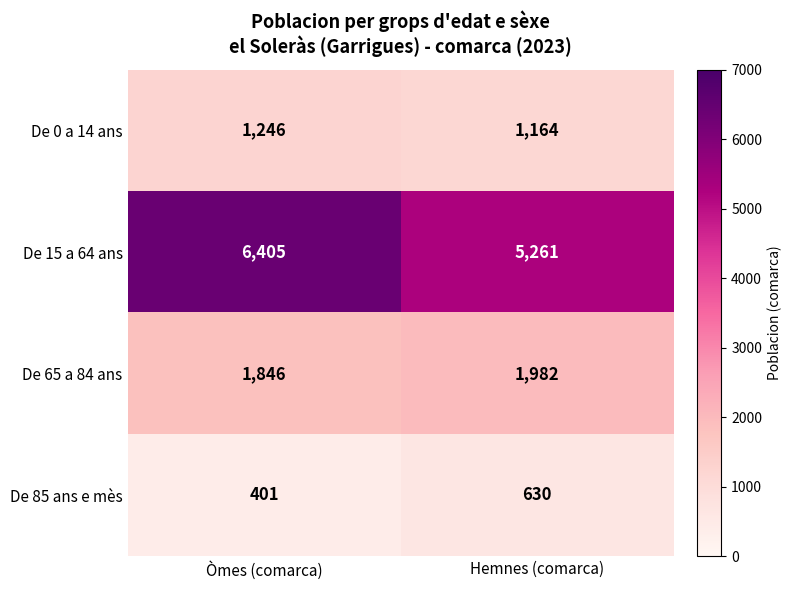

What is the minimum value for De 65 a 84 ans?

1846